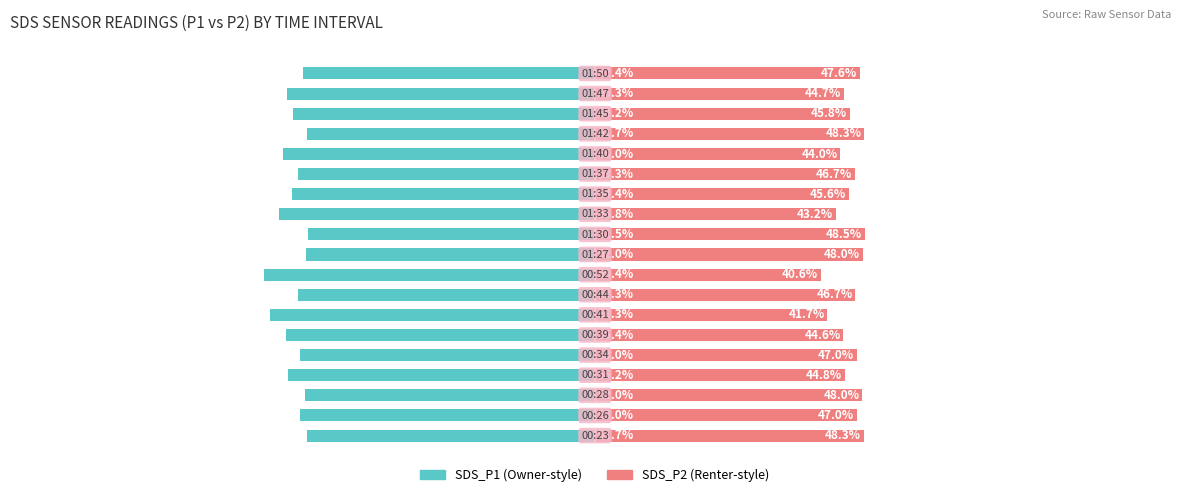

What is the lowest value of the SDS_P2 (Renter-style) series?

40.6